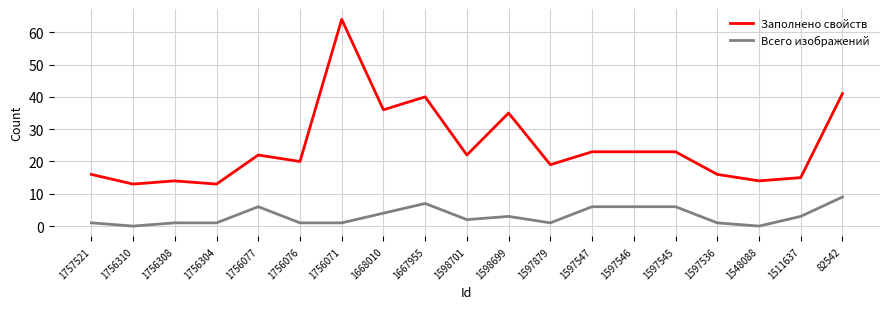

Reading left to right, list all the values displayed in this chart.

Заполнено свойств: 1757521=16	1756310=13	1756308=14	1756304=13	1756077=22	1756076=20	1756071=64	1668010=36	1667955=40	1598701=22	1598699=35	1597879=19	1597547=23	1597546=23	1597545=23	1597536=16	1548088=14	1511637=15	82542=41
Всего изображений: 1757521=1	1756310=0	1756308=1	1756304=1	1756077=6	1756076=1	1756071=1	1668010=4	1667955=7	1598701=2	1598699=3	1597879=1	1597547=6	1597546=6	1597545=6	1597536=1	1548088=0	1511637=3	82542=9